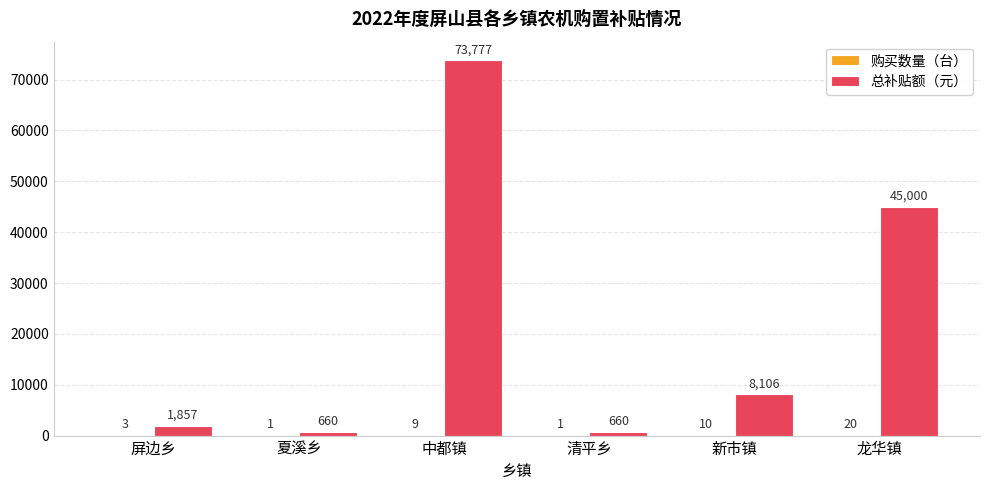

What is the greatest value displayed?

73777